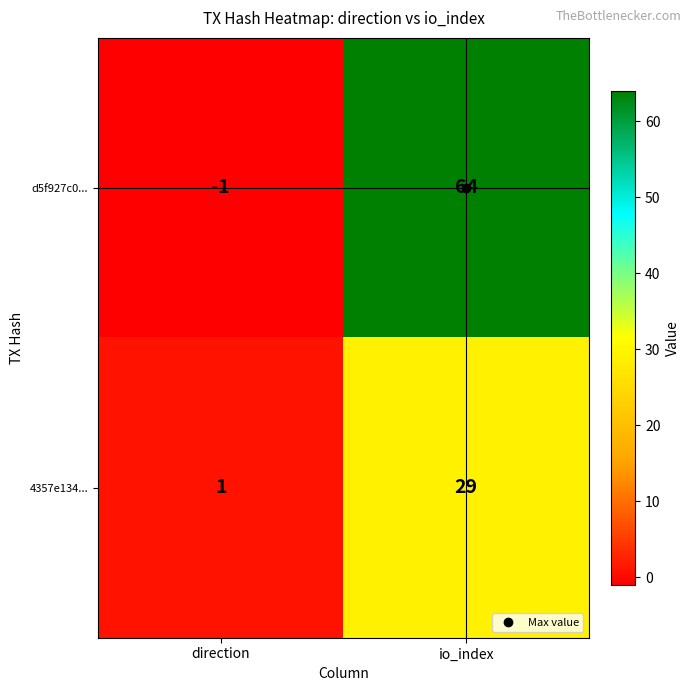

True or false: d5f927c0... has a value of 64 at io_index.

True